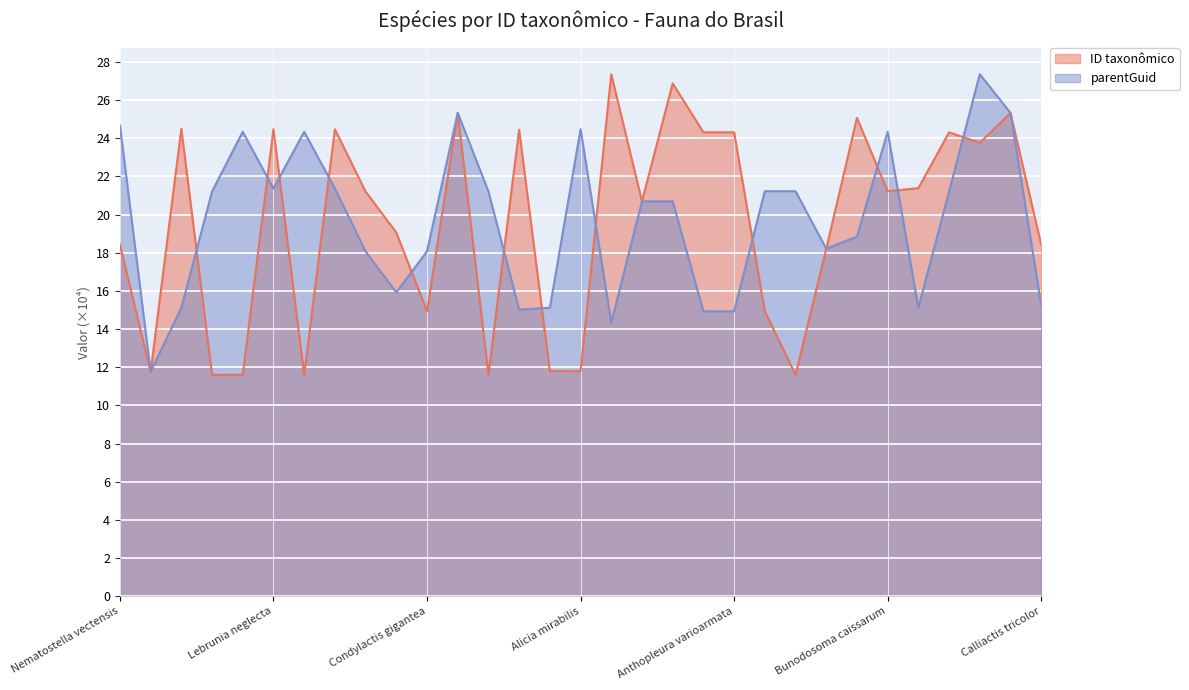

After their last crossing, which series has the higher values: ID taxonômico or parentGuid?

ID taxonômico